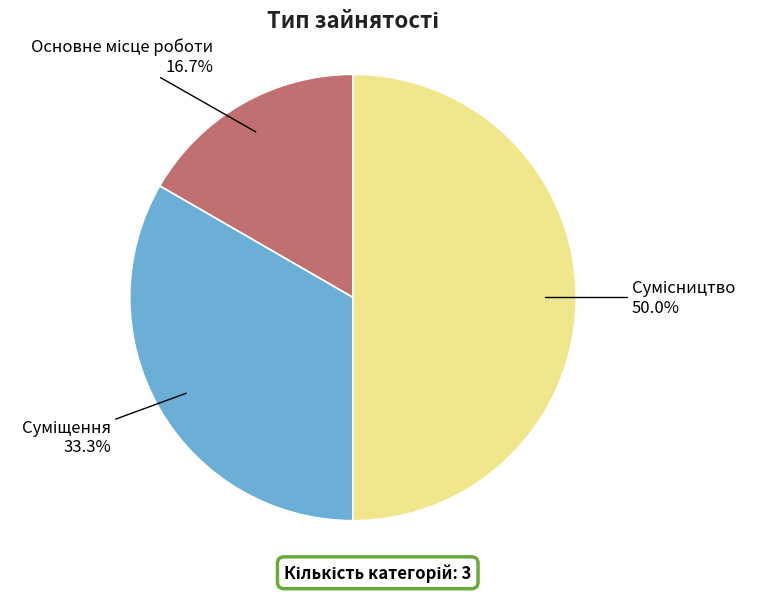

To the nearest percent, what is the difference between the largest and smallest slice percentages?

33%